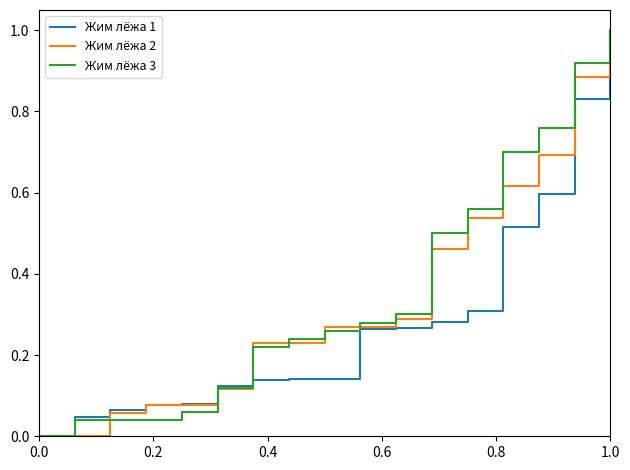

What is the maximum value shown in the chart?

1.0